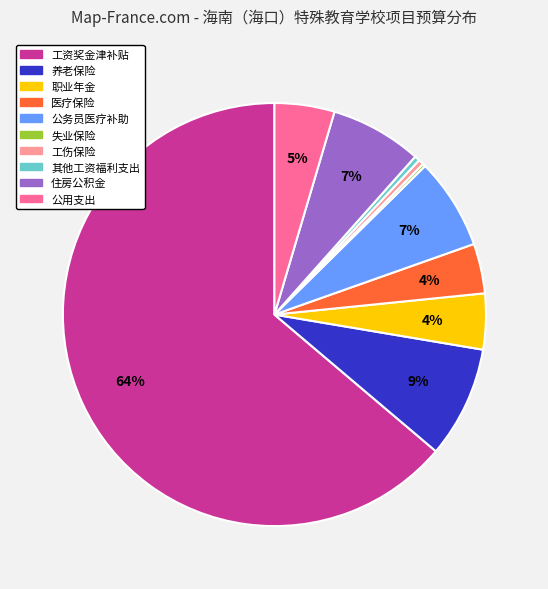

What percentage is the 住房公积金 slice, to the nearest percent?

7%